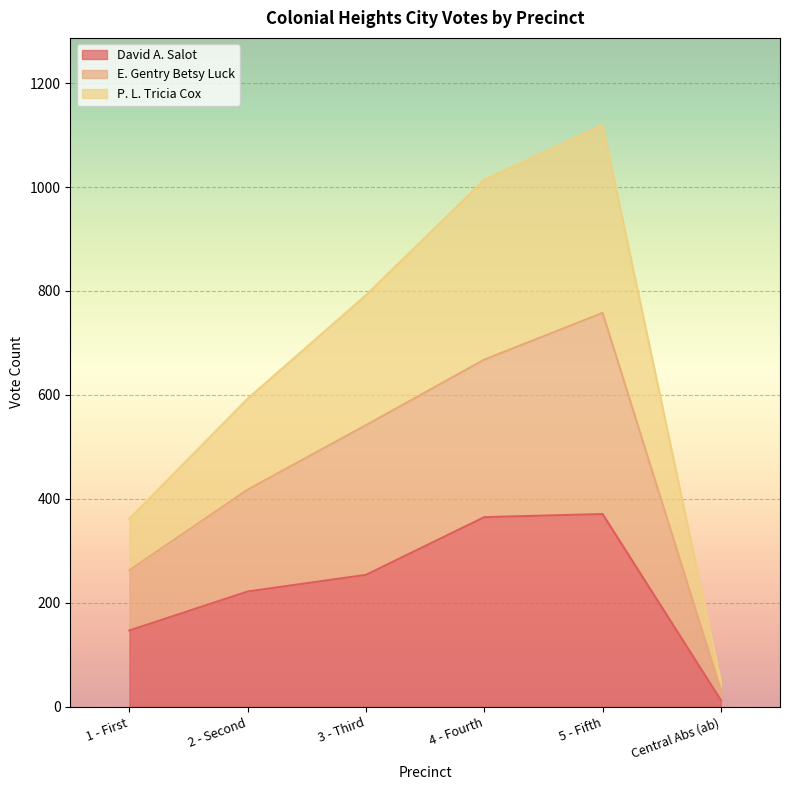

Which category has the lowest value in the David A. Salot series?

Central Abs (ab)